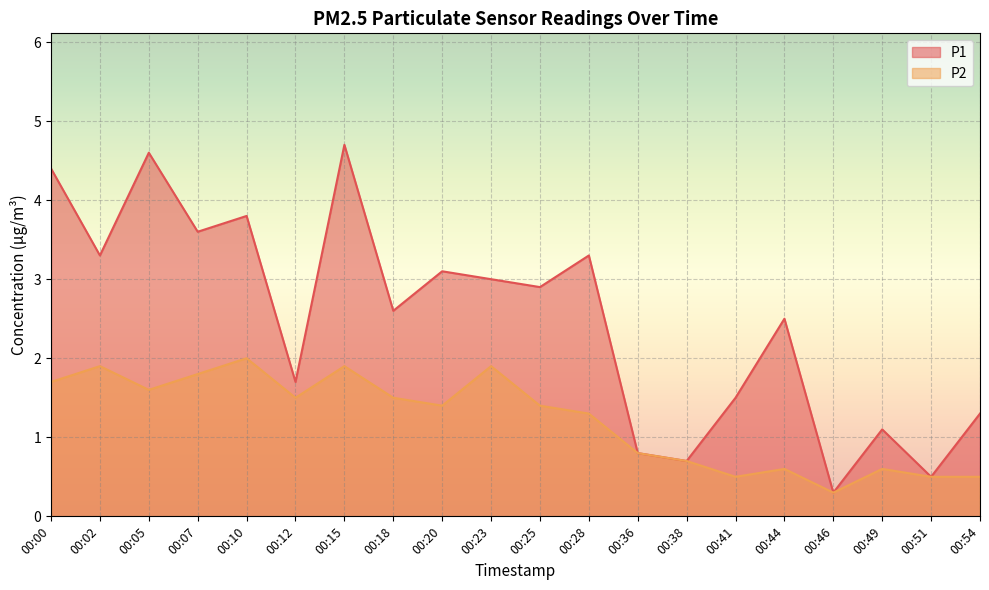

At how many categories does at least one series exceed 3?

8